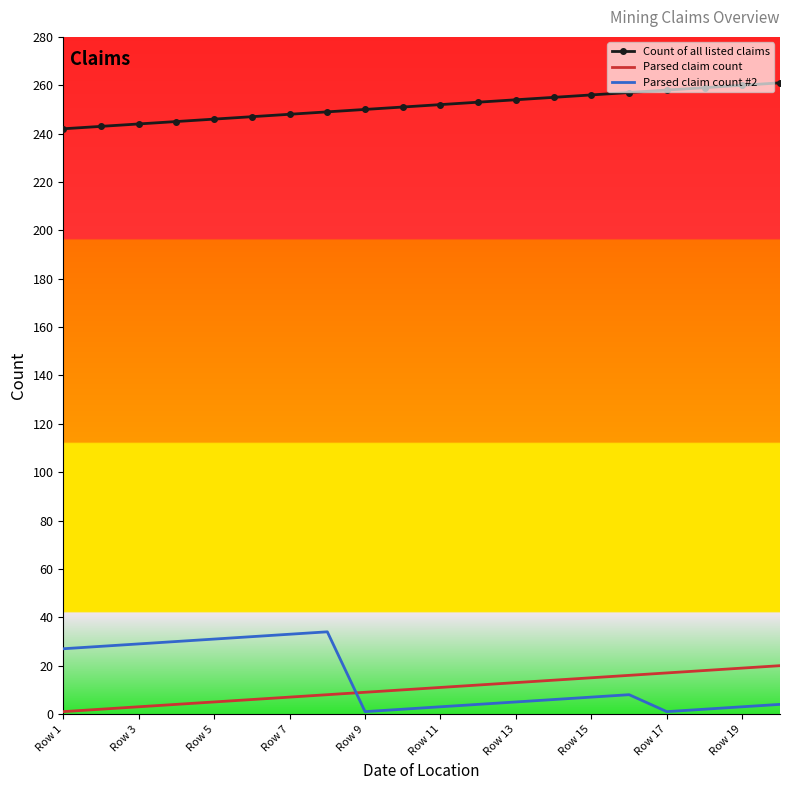

Which series has the largest total across all categories?

Count of all listed claims